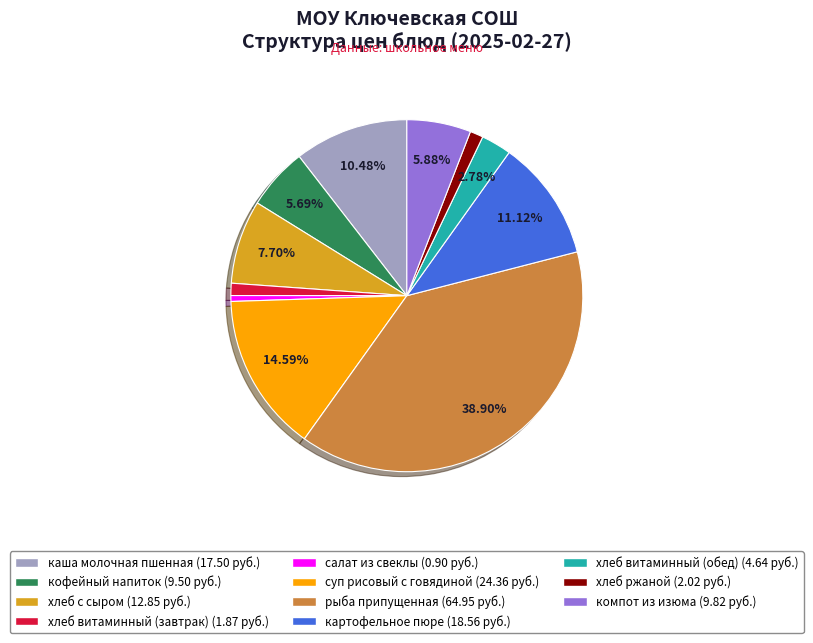

How many segments does this pie chart have?

11